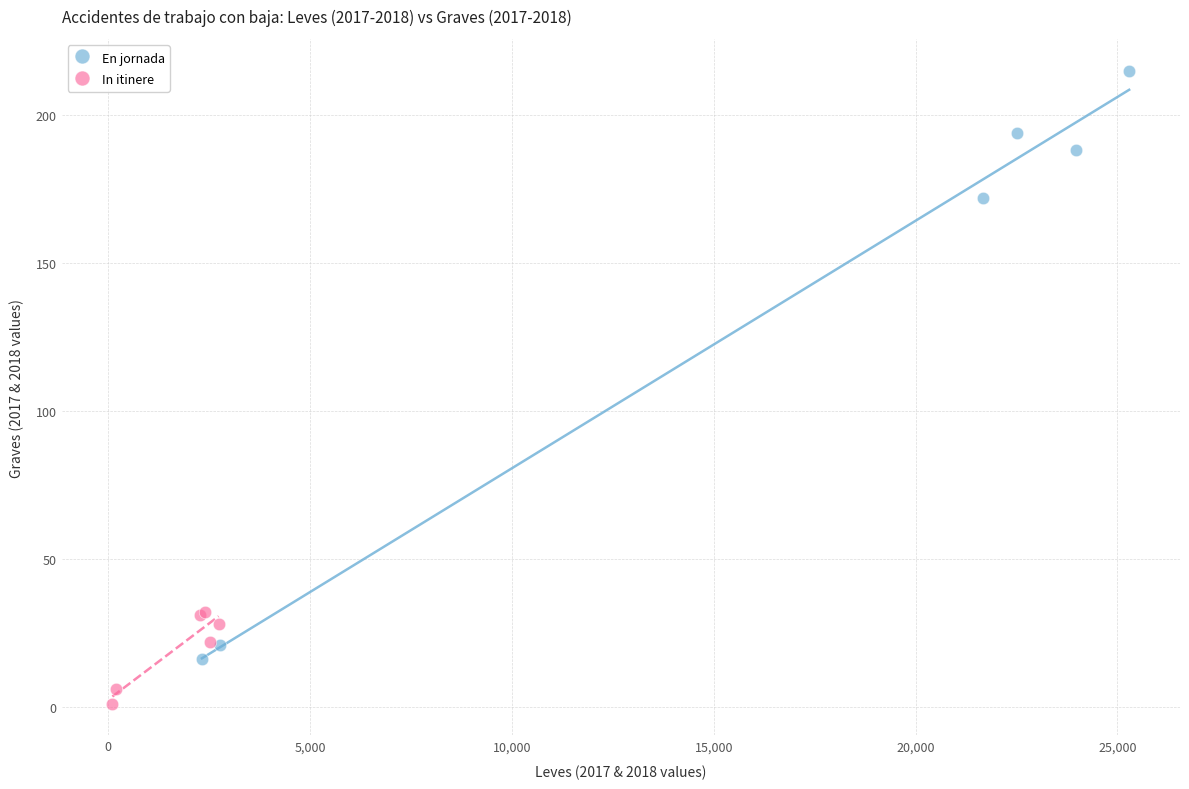

Which series reaches the minimum Y coordinate?

In itinere